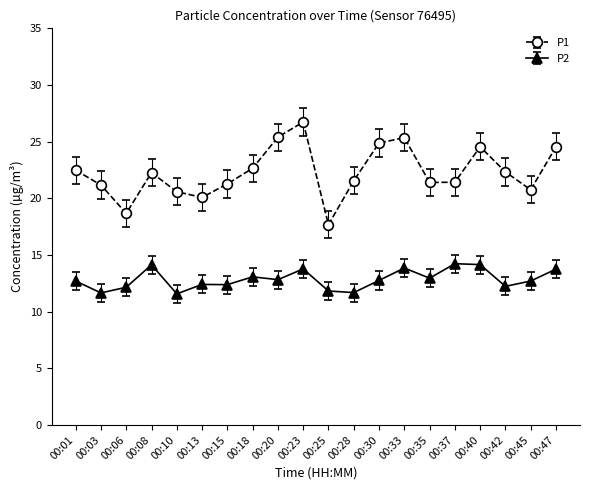

What is the smallest value displayed?

11.6